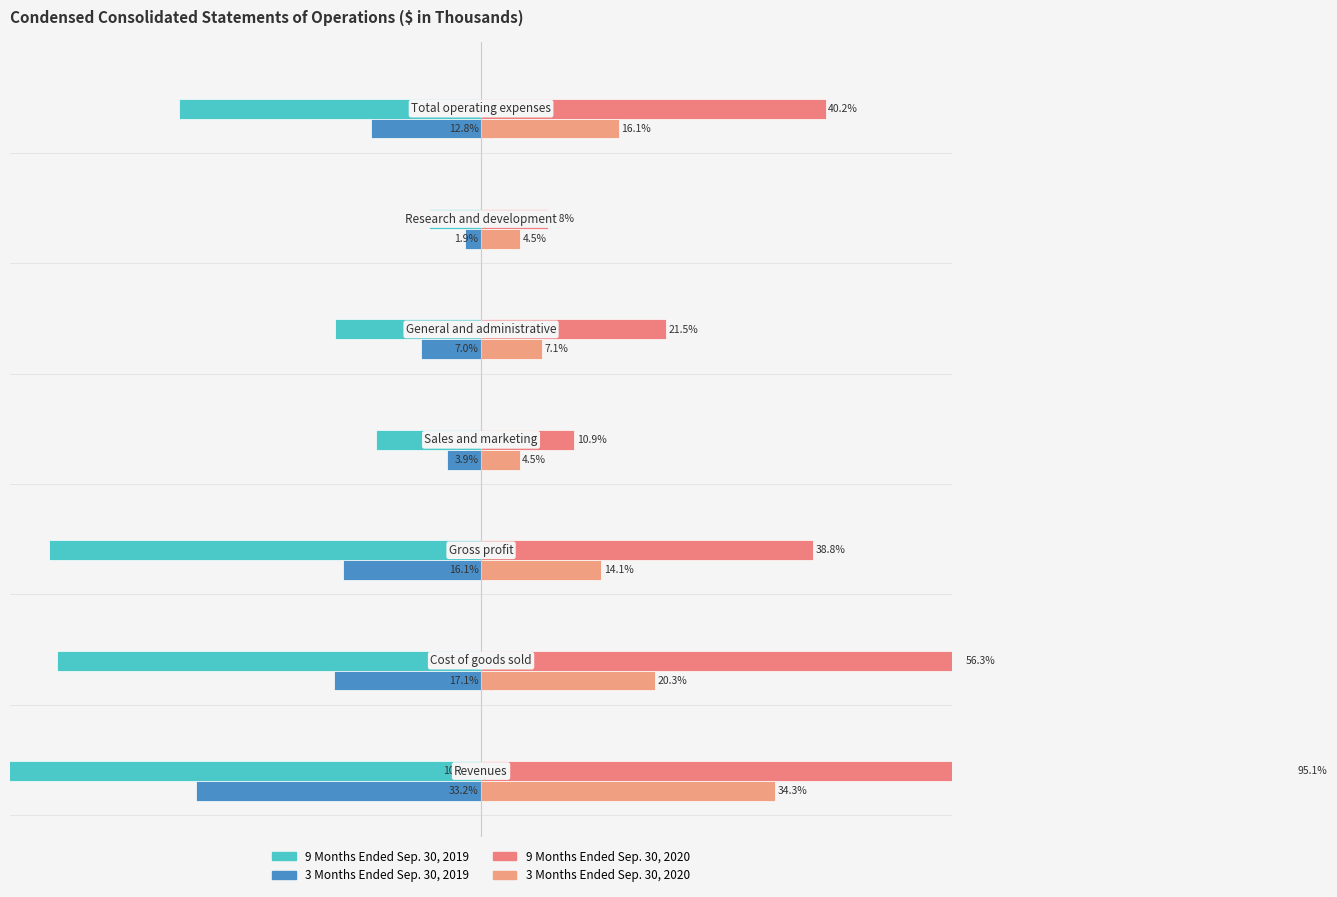

Does the chart contain any negative values?

Yes